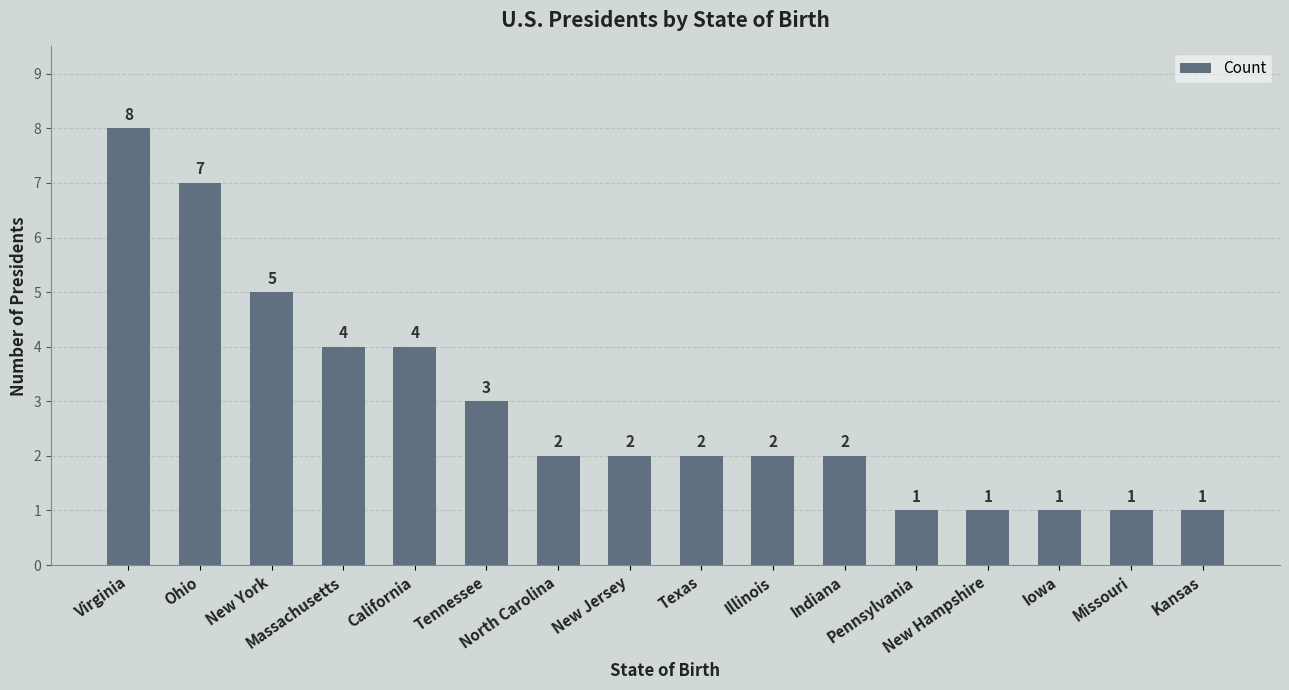

What is the ratio of the value at California to the value at New Jersey?

2.0